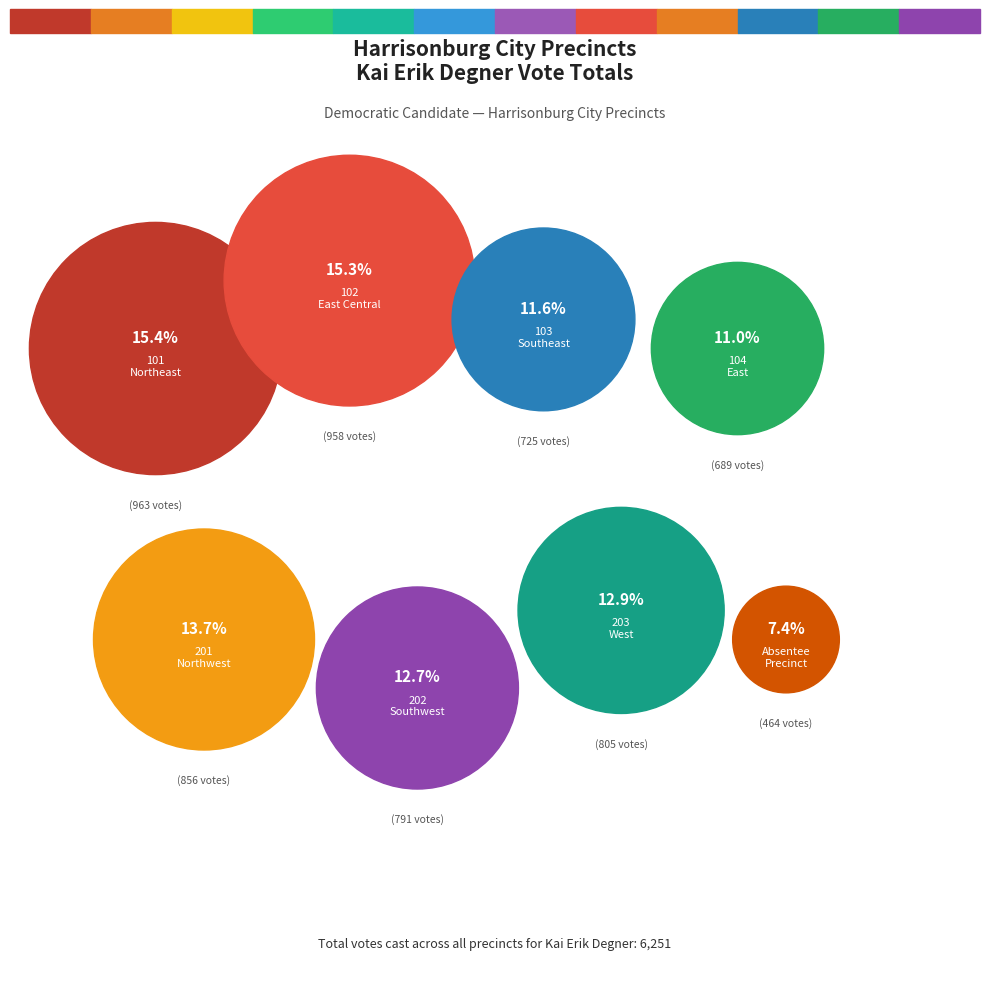

To the nearest percent, what portion does 101 - Northeast represent?

15%